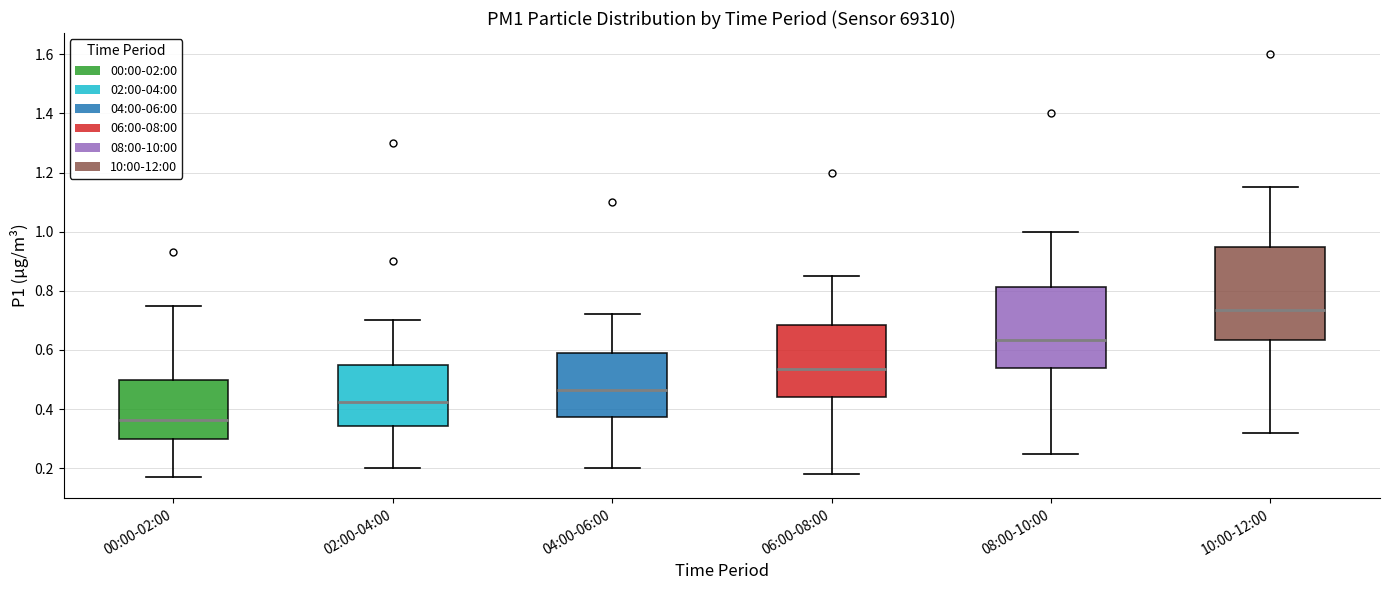

Where is the lower edge of the box for 10:00-12:00 on the y-axis? The values are not printed on the chart, so give them approximately, as read against the axis.

0.64